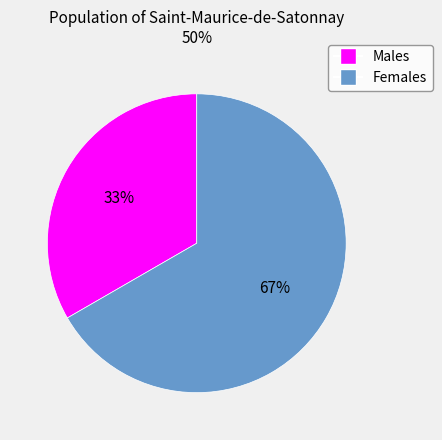

Is there a majority slice in this chart?

Yes